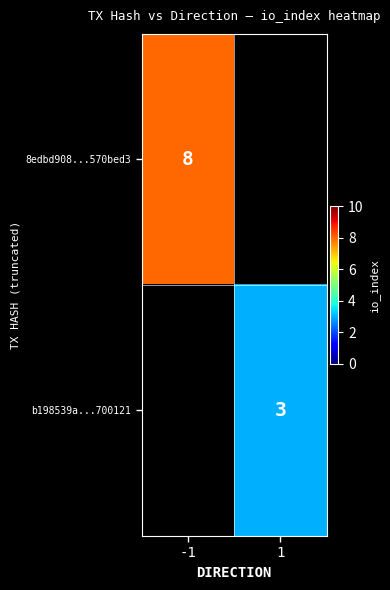

The b198539a...700121 series shows 3 at 1. True or false?

True